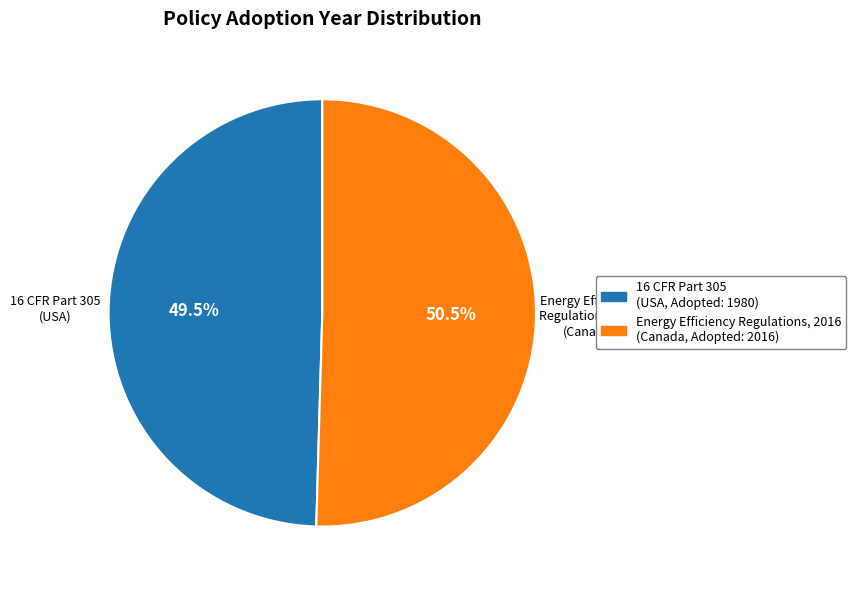

To the nearest percent, what is the difference between the Energy Efficiency Regulations, 2016 and 16 CFR Part 305 slice percentages?

1%